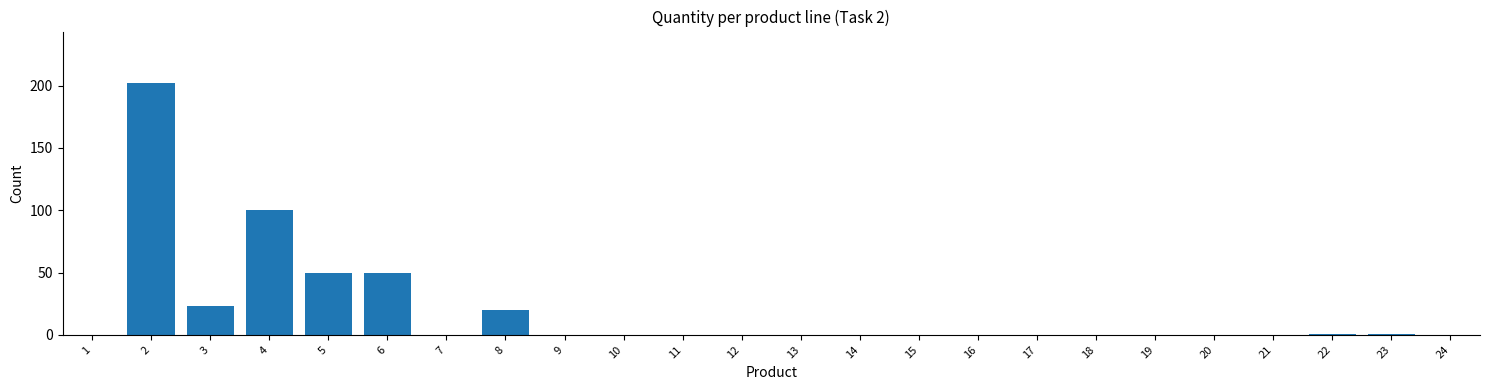

Reading left to right, extract all data points from this chart.

1=0	2=202	3=23	4=100	5=50	6=50	7=0	8=20	9=0	10=0	11=0	12=0	13=0	14=0	15=0	16=0	17=0	18=0	19=0	20=0	21=0	22=1	23=1	24=0